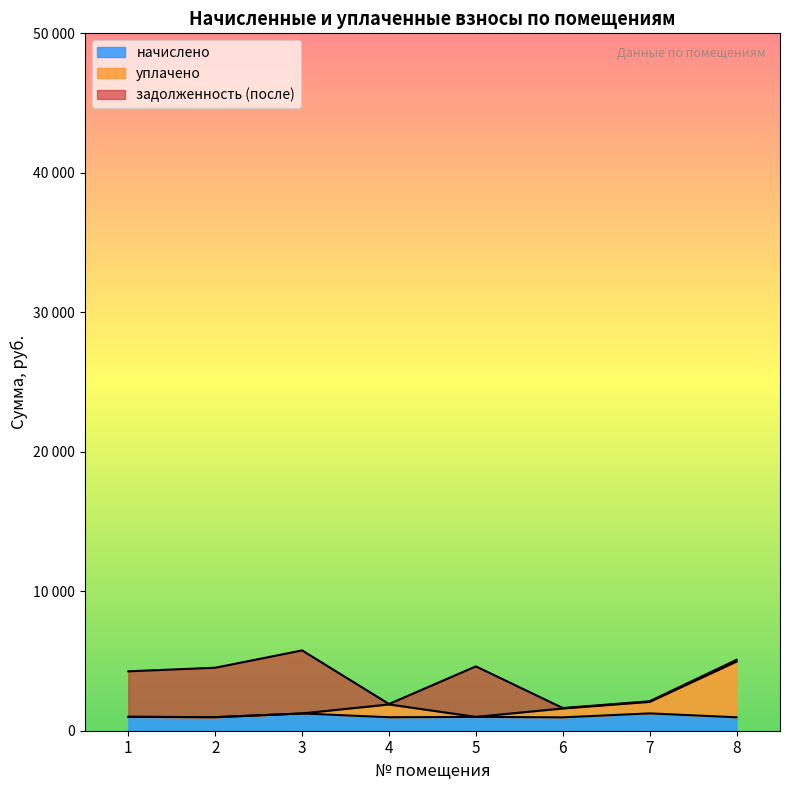

Which series changed the most between 4 and 6?

уплачено